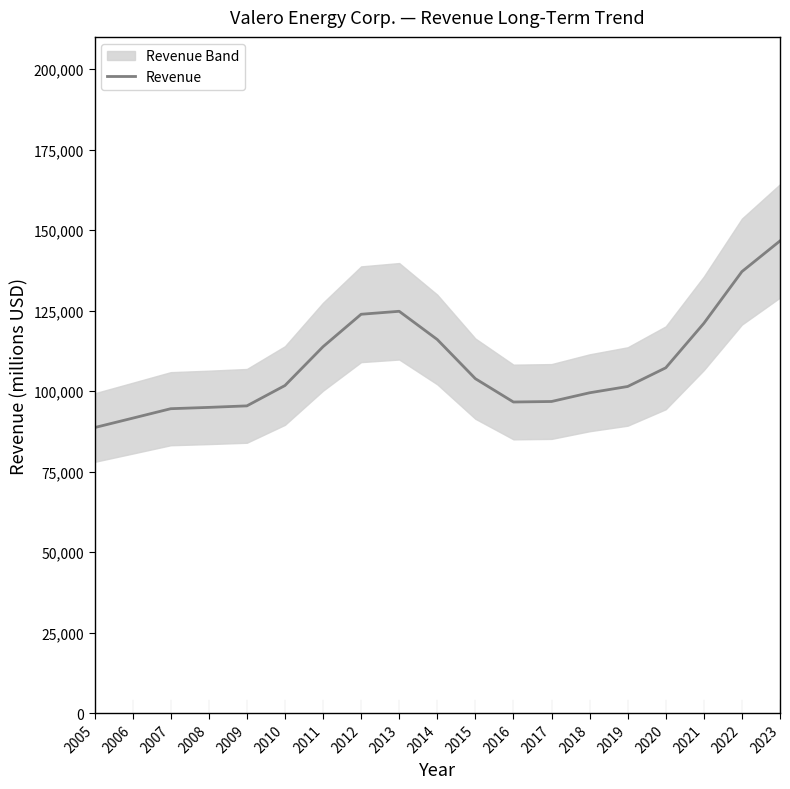

What is the minimum value shown in the chart?

88686.3